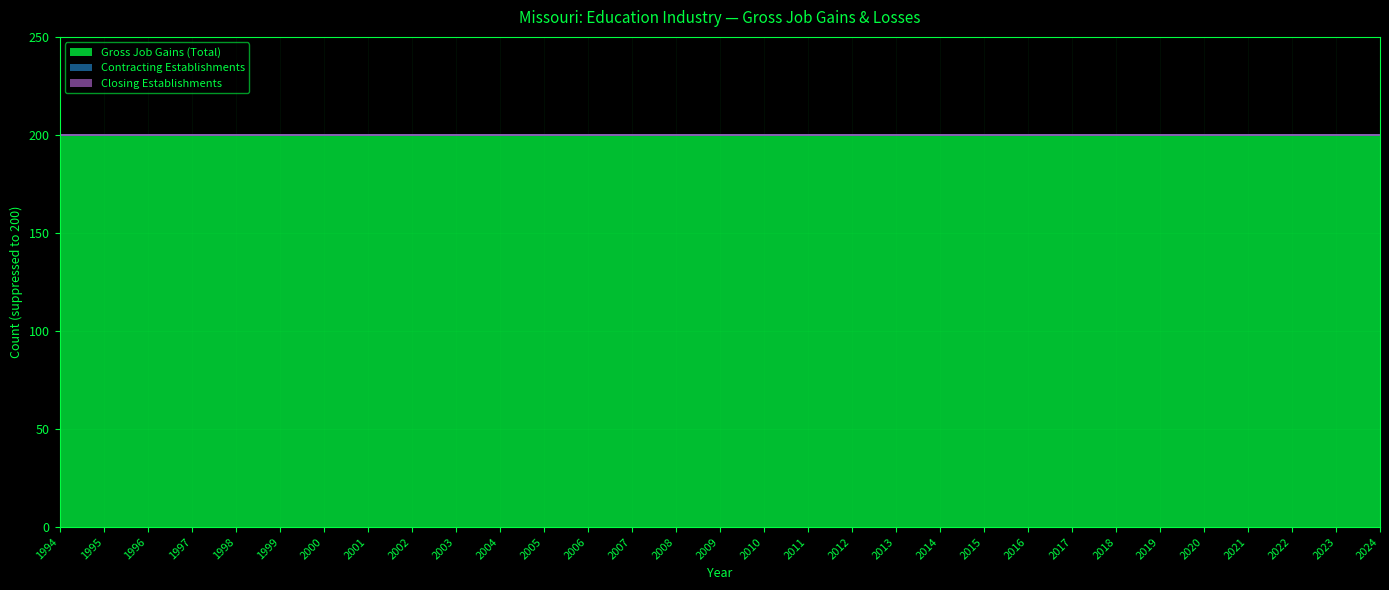

Reading left to right, extract all data points from this chart.

Gross Job Gains (Total): 1994=200	1995=200	1996=200	1997=200	1998=200	1999=200	2000=200	2001=200	2002=200	2003=200	2004=200	2005=200	2006=200	2007=200	2008=200	2009=200	2010=200	2011=200	2012=200	2013=200	2014=200	2015=200	2016=200	2017=200	2018=200	2019=200	2020=200	2021=200	2022=200	2023=200	2024=200
Contracting Establishments: 1994=0	1995=0	1996=0	1997=0	1998=0	1999=0	2000=0	2001=0	2002=0	2003=0	2004=0	2005=0	2006=0	2007=0	2008=0	2009=0	2010=0	2011=0	2012=0	2013=0	2014=0	2015=0	2016=0	2017=0	2018=0	2019=0	2020=0	2021=0	2022=0	2023=0	2024=0
Closing Establishments: 1994=0	1995=0	1996=0	1997=0	1998=0	1999=0	2000=0	2001=0	2002=0	2003=0	2004=0	2005=0	2006=0	2007=0	2008=0	2009=0	2010=0	2011=0	2012=0	2013=0	2014=0	2015=0	2016=0	2017=0	2018=0	2019=0	2020=0	2021=0	2022=0	2023=0	2024=0